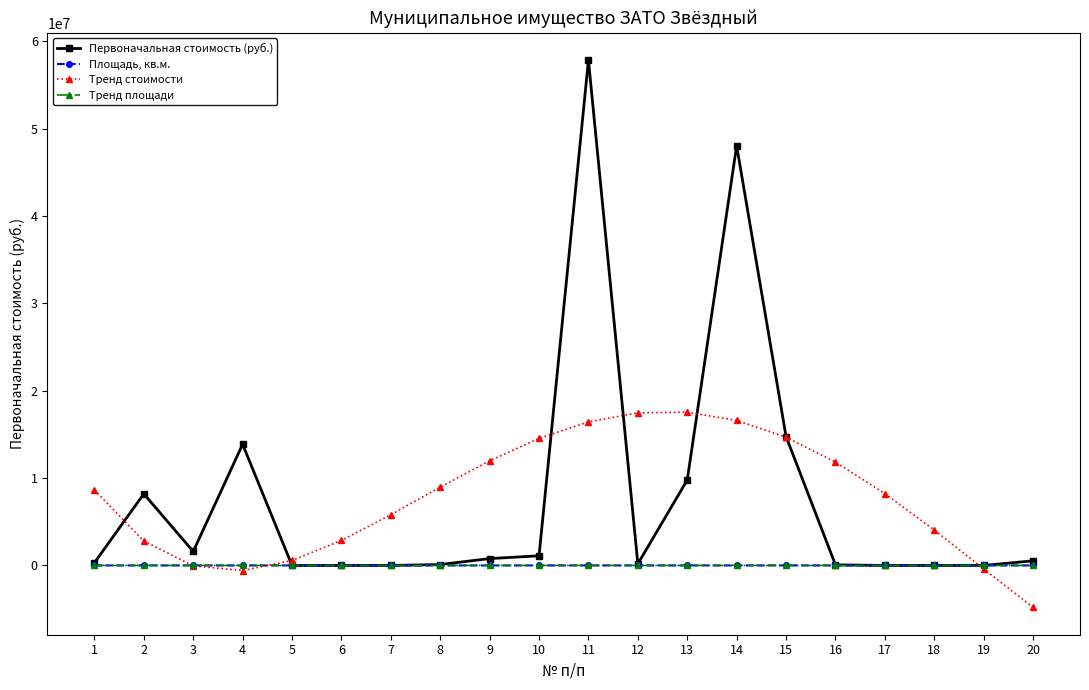

Where is the first local minimum for Первоначальная стоимость (руб.)?

3